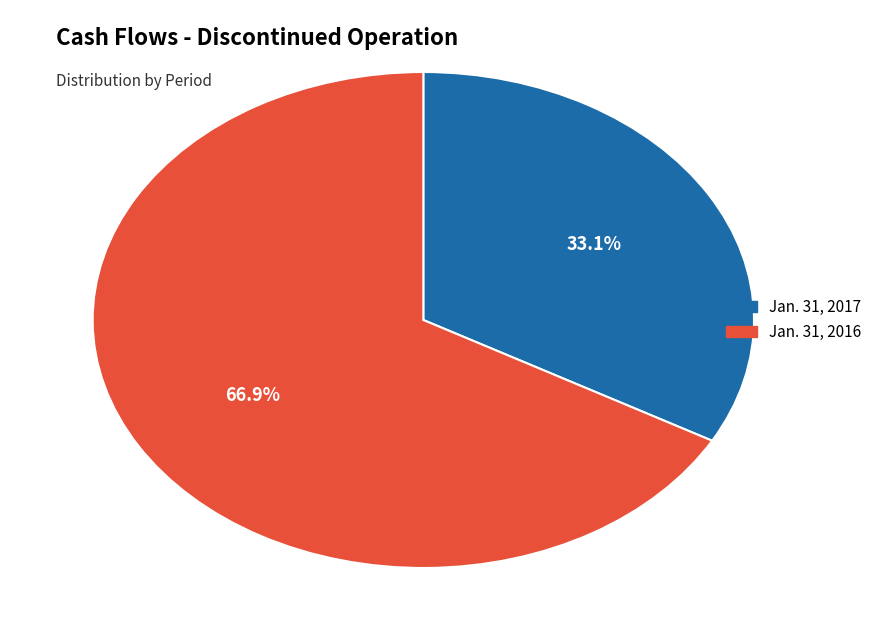

Count the number of slices in the pie.

2